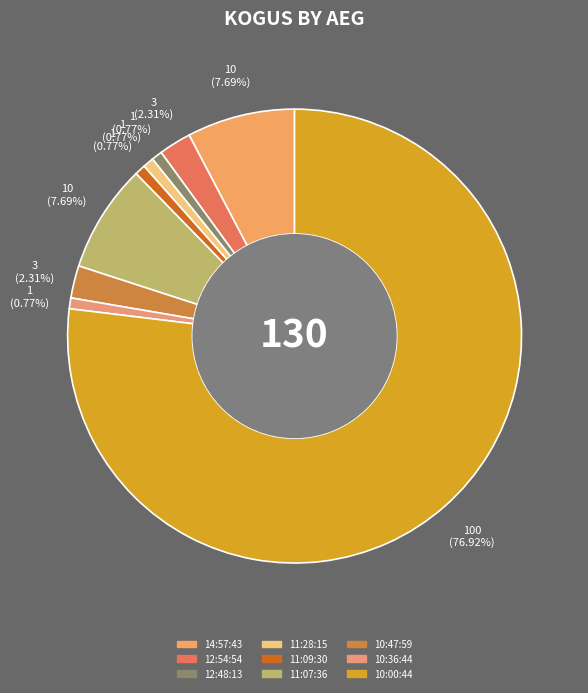

What portion of the pie excludes 10:00:44?

23.1%